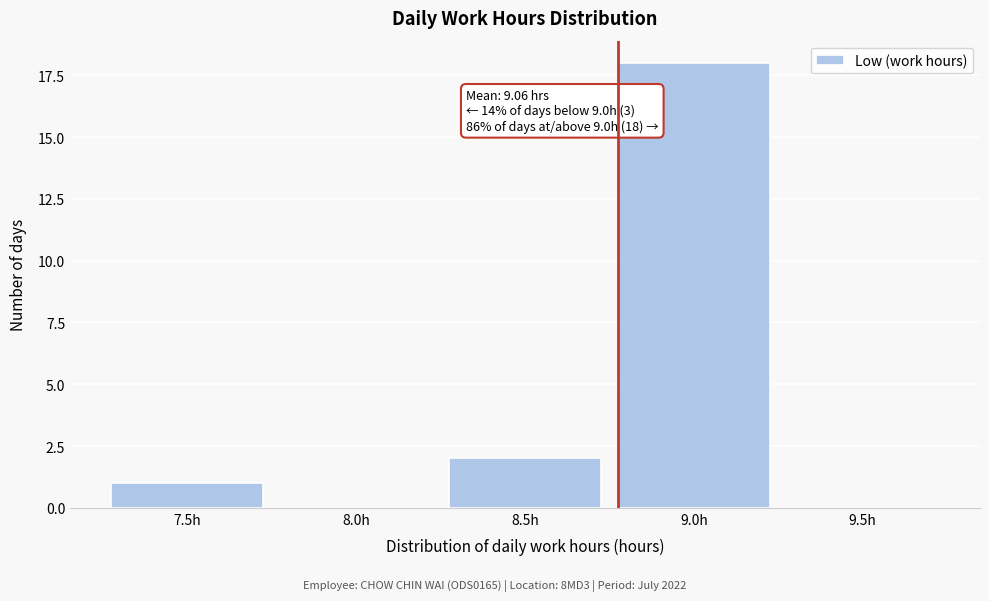

Reading left to right, transcribe all the data shown in this chart.

7.5h=1	8.0h=0	8.5h=2	9.0h=18	9.5h=0